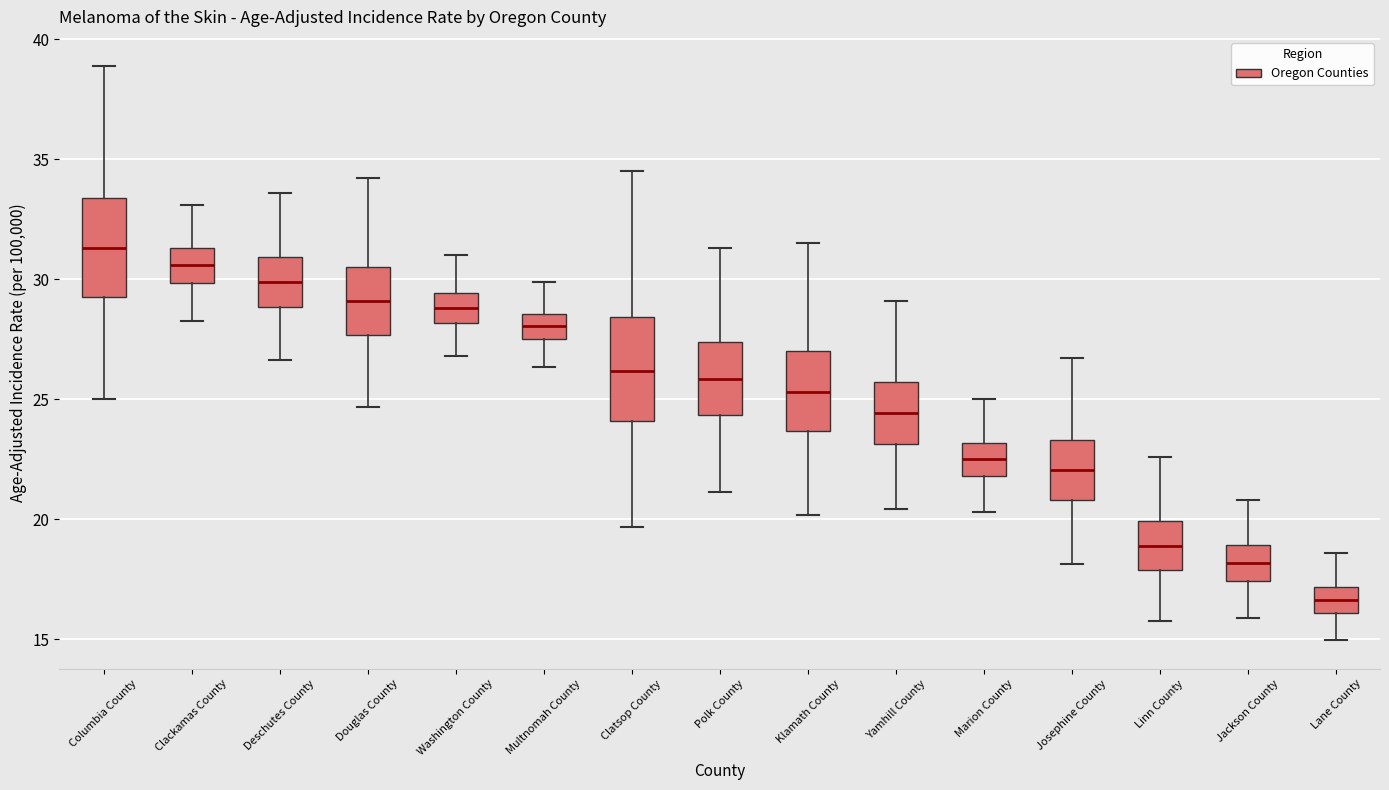

Reading left to right, transcribe this box plot: for each box, give where its median line is, the range the box spans, and where its two whiskers end, as read against the y-axis. The values are not printed on the chart, so give them approximately, as read against the axis.

Columbia County: median 31.5, box 29.5 to 33.5, whiskers 25.0 to 39.0
Clackamas County: median 30.5, box 30.0 to 31.5, whiskers 28.5 to 33.0
Deschutes County: median 30.0, box 29.0 to 31.0, whiskers 26.5 to 33.5
Douglas County: median 29.0, box 27.5 to 30.5, whiskers 24.5 to 34.0
Washington County: median 29.0, box 28.0 to 29.5, whiskers 27.0 to 31.0
Multnomah County: median 28.0, box 27.5 to 28.5, whiskers 26.5 to 30.0
Clatsop County: median 26.0, box 24.0 to 28.5, whiskers 19.5 to 34.5
Polk County: median 26.0, box 24.5 to 27.5, whiskers 21.0 to 31.5
Klamath County: median 25.5, box 23.5 to 27.0, whiskers 20.0 to 31.5
Yamhill County: median 24.5, box 23.0 to 25.5, whiskers 20.5 to 29.0
Marion County: median 22.5, box 22.0 to 23.0, whiskers 20.5 to 25.0
Josephine County: median 22.0, box 21.0 to 23.5, whiskers 18.0 to 26.5
Linn County: median 19.0, box 18.0 to 20.0, whiskers 16.0 to 22.5
Jackson County: median 18.0, box 17.5 to 19.0, whiskers 16.0 to 21.0
Lane County: median 16.5, box 16.0 to 17.0, whiskers 15.0 to 18.5